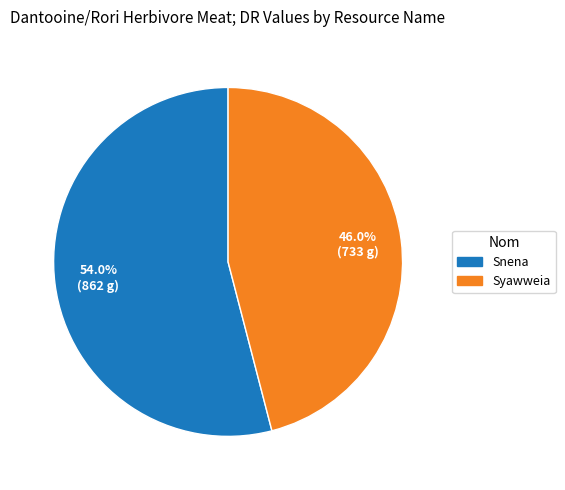

What percentage do Syawweia and Snena together represent?

100.0%